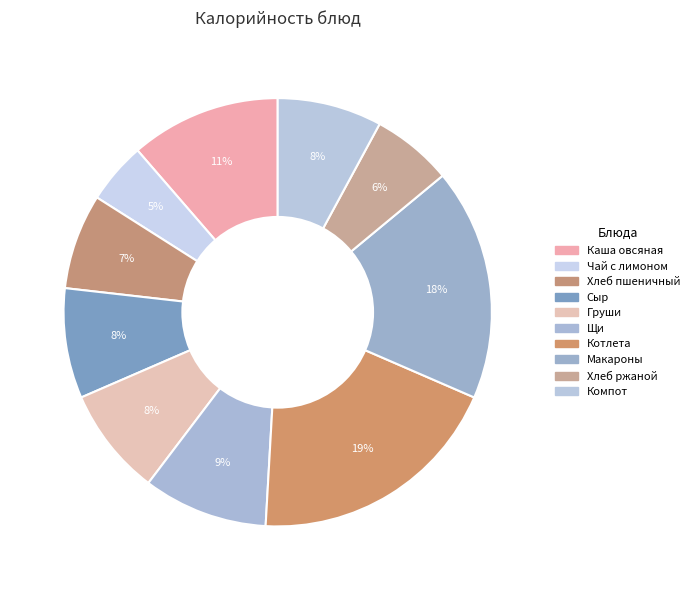

To the nearest percent, what portion does Груши represent?

8%